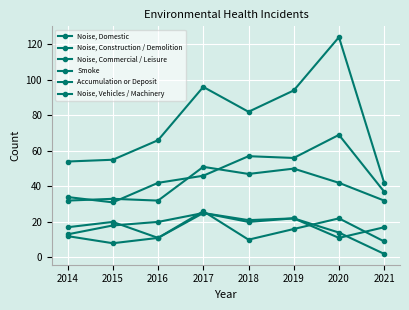

Which has a higher value, 2019 or 2014?

2019